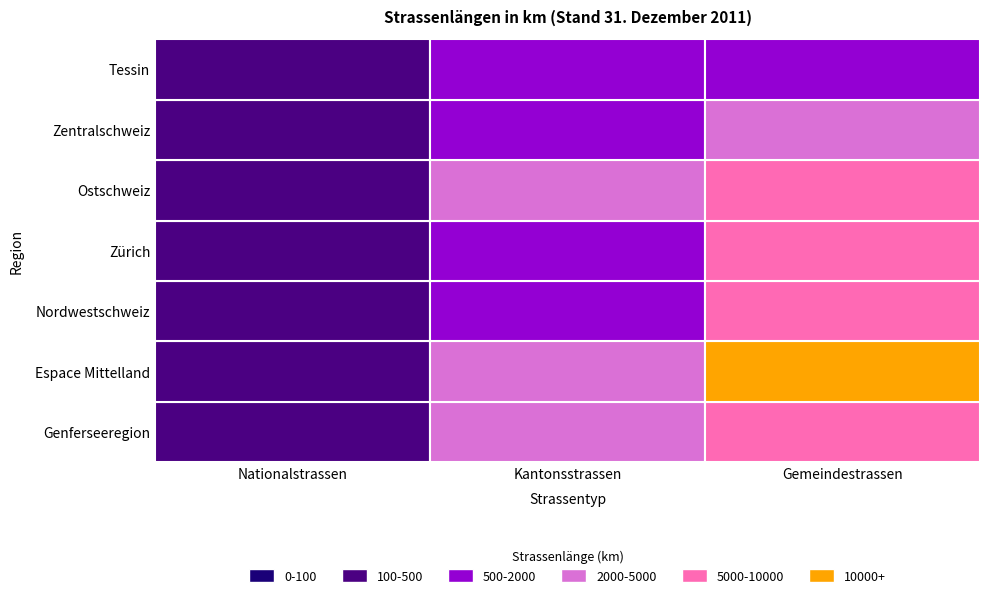

At which label is Zürich closest to 2857?

Kantonsstrassen